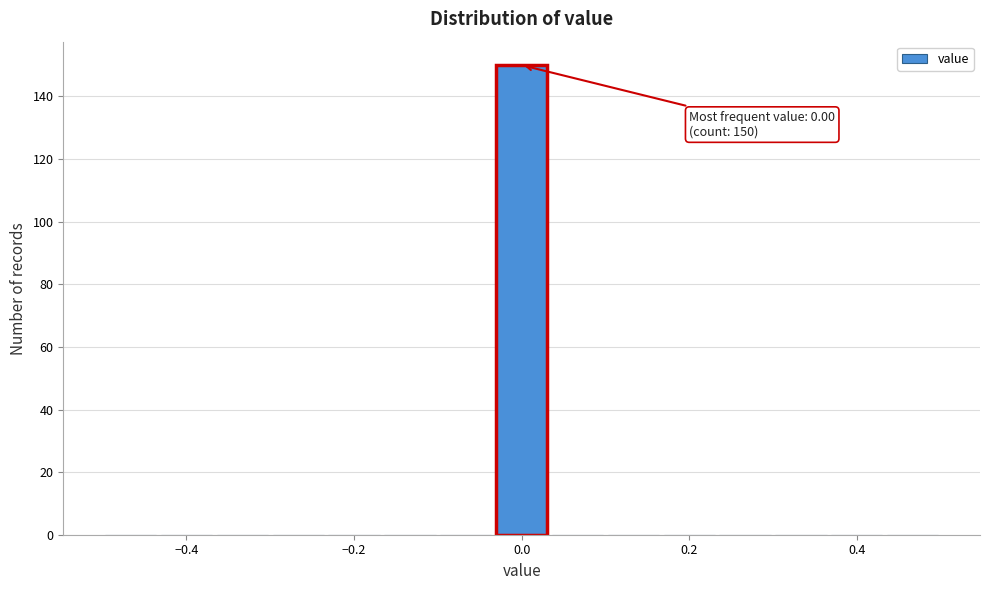

Read against the x-axis, roughly where is the centre of the tallest bar?

0.00